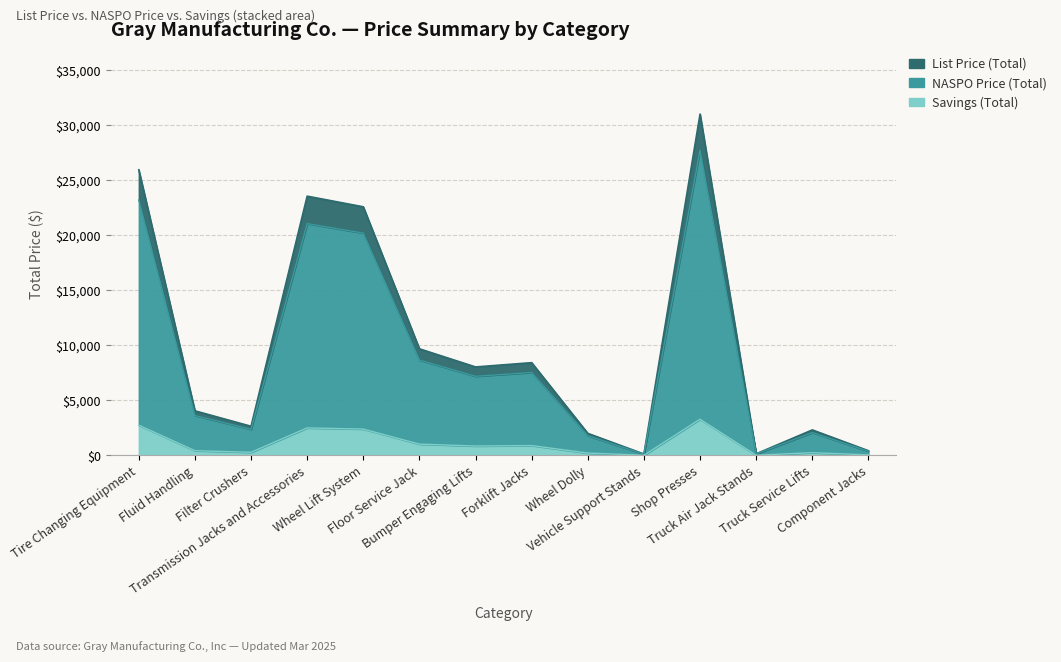

Does the chart display data point markers on the line(s)?

No